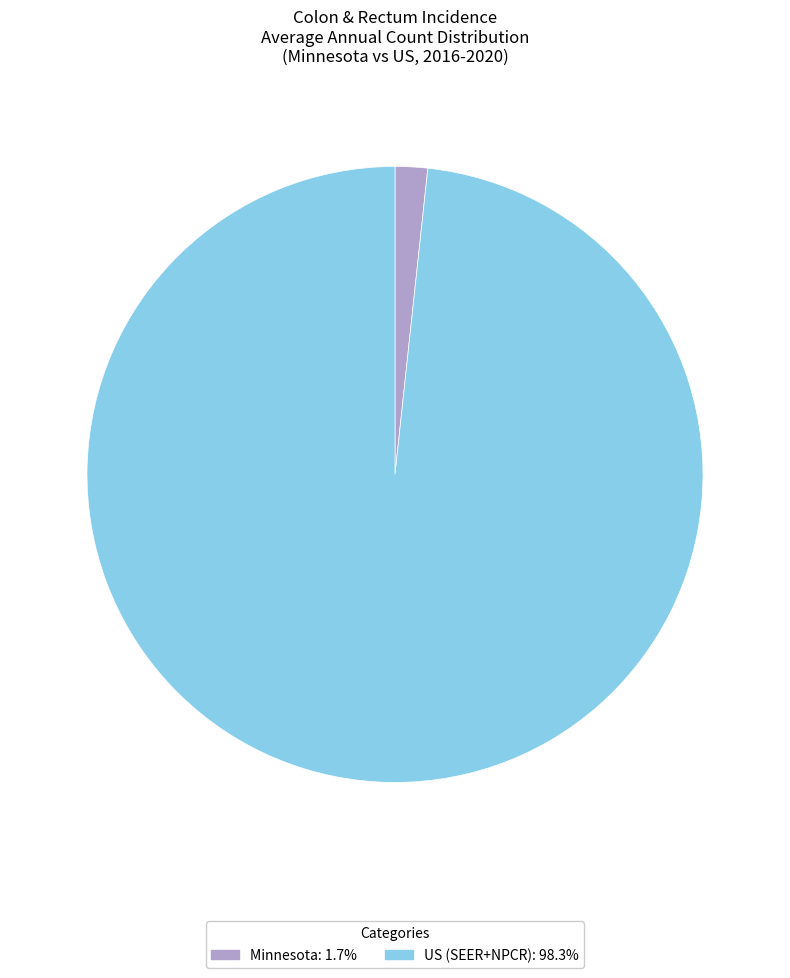

Is it true that Minnesota is 2% of the pie?

True